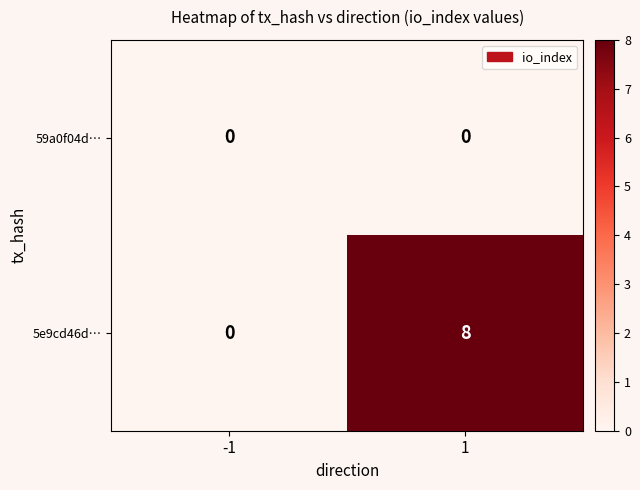

How many values in 5e9cd46d… are above zero?

1